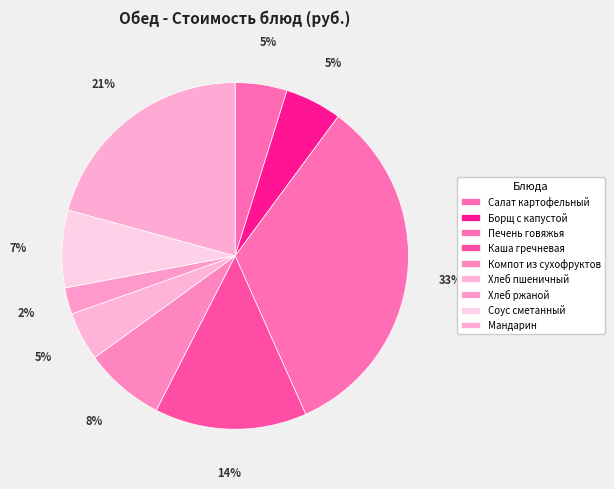

Count the number of slices in the pie.

9